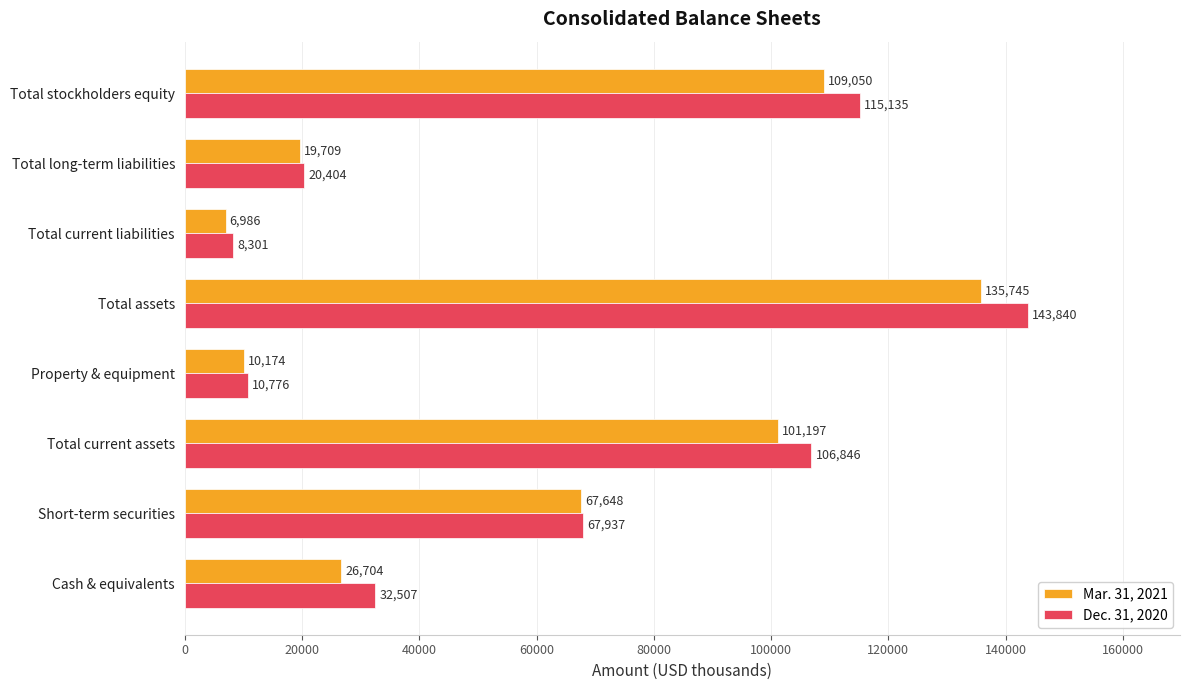

Is it true that Dec. 31, 2020 equals 177391 at Total current assets?

False